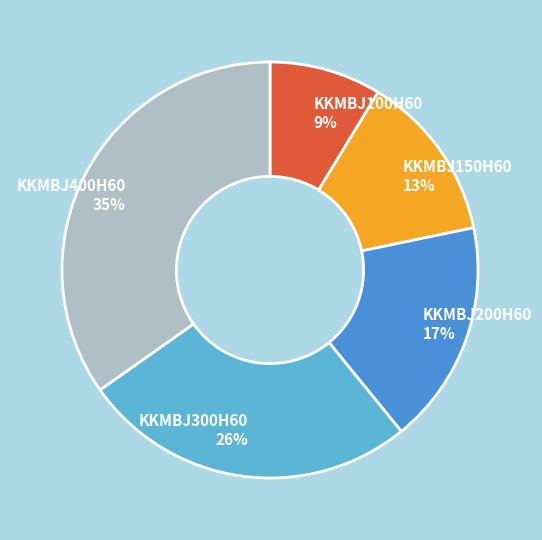

Combined, do KKMBJ150H60 13% and KKMBJ400H60 35% account for over 50%?

No